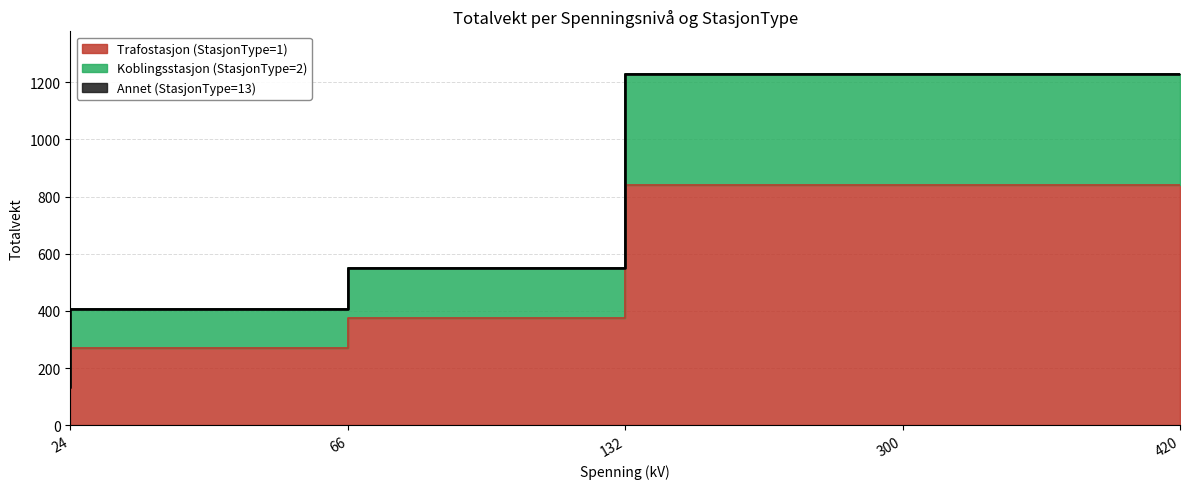

Reading left to right, what are all the values shown in this chart?

Trafostasjon (StasjonType=1): 135.6	271.2	374.6	839.6	839.6
Koblingsstasjon (StasjonType=2): 135.6	406.9	548.9	1230.5	1230.5